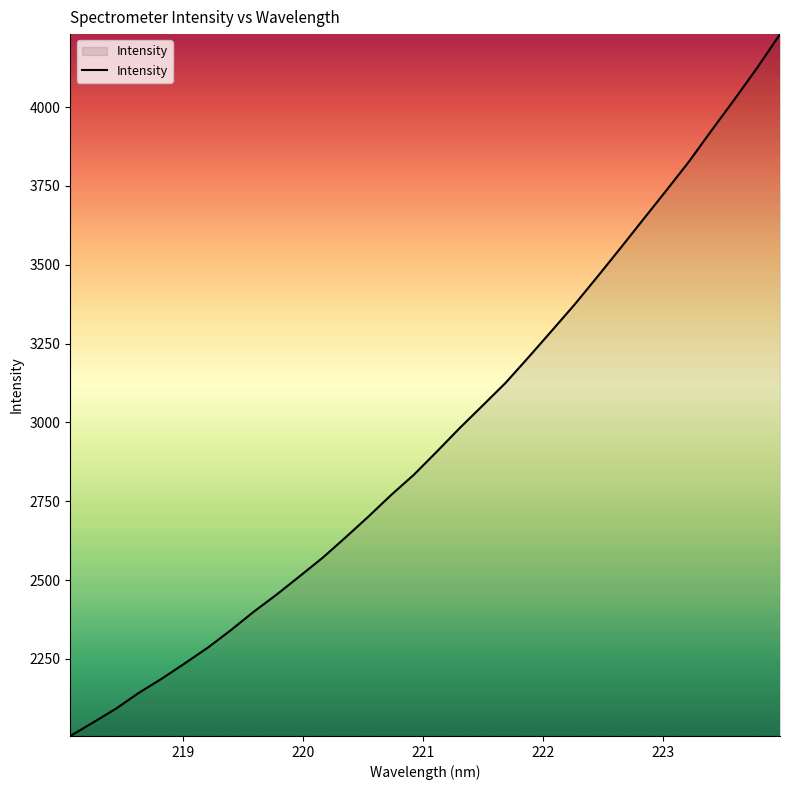

What is the smallest value displayed?

2005.4